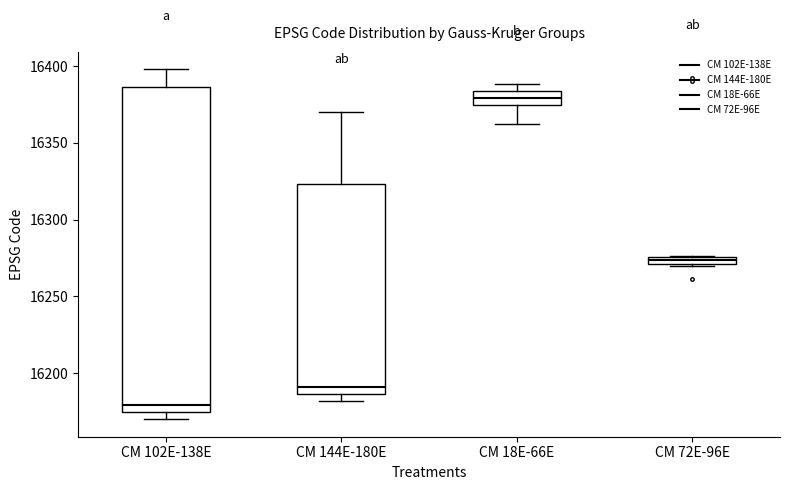

Which box's median line is the highest?

CM 18E-66E